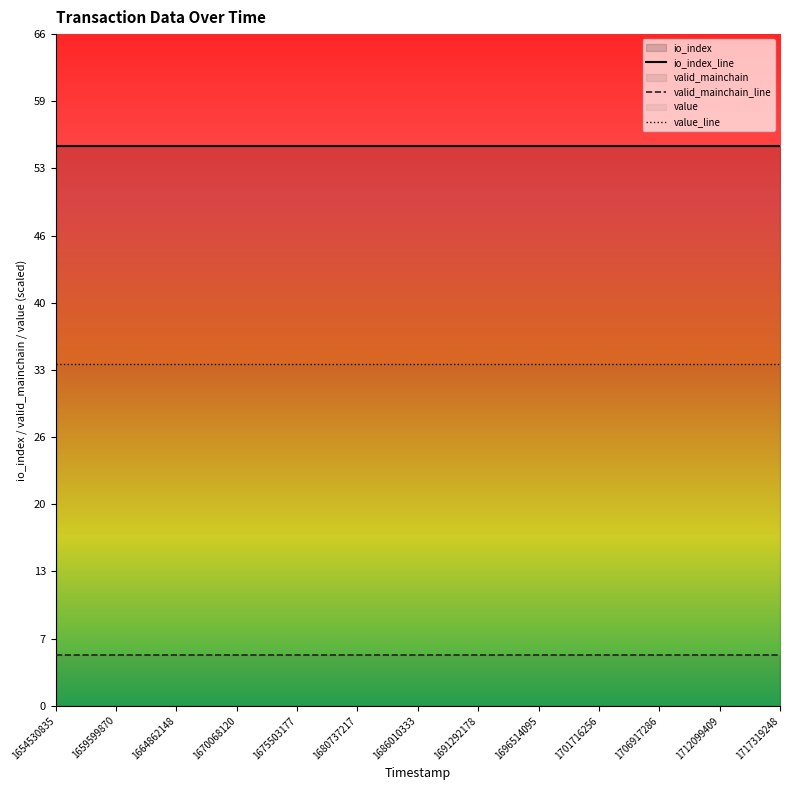

What is the maximum value for io_index_line?

55.0